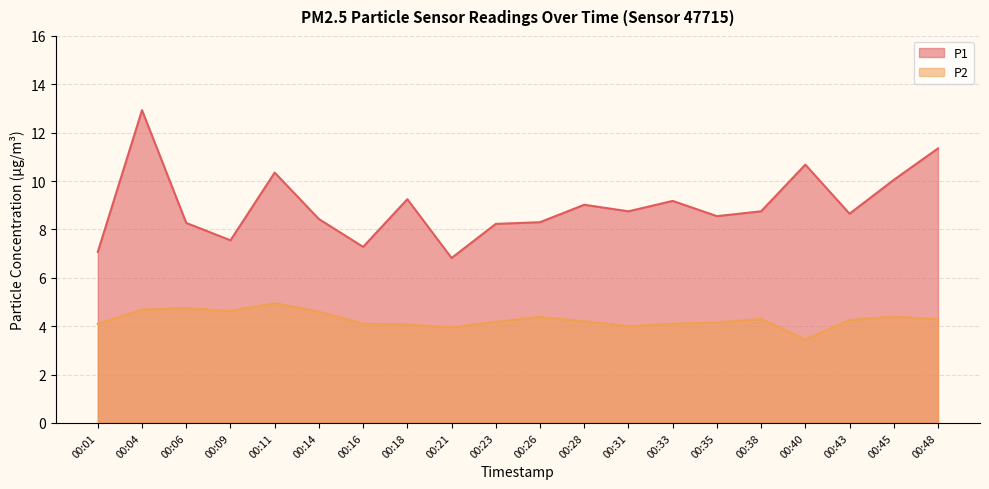

What is the greatest value displayed?

12.9